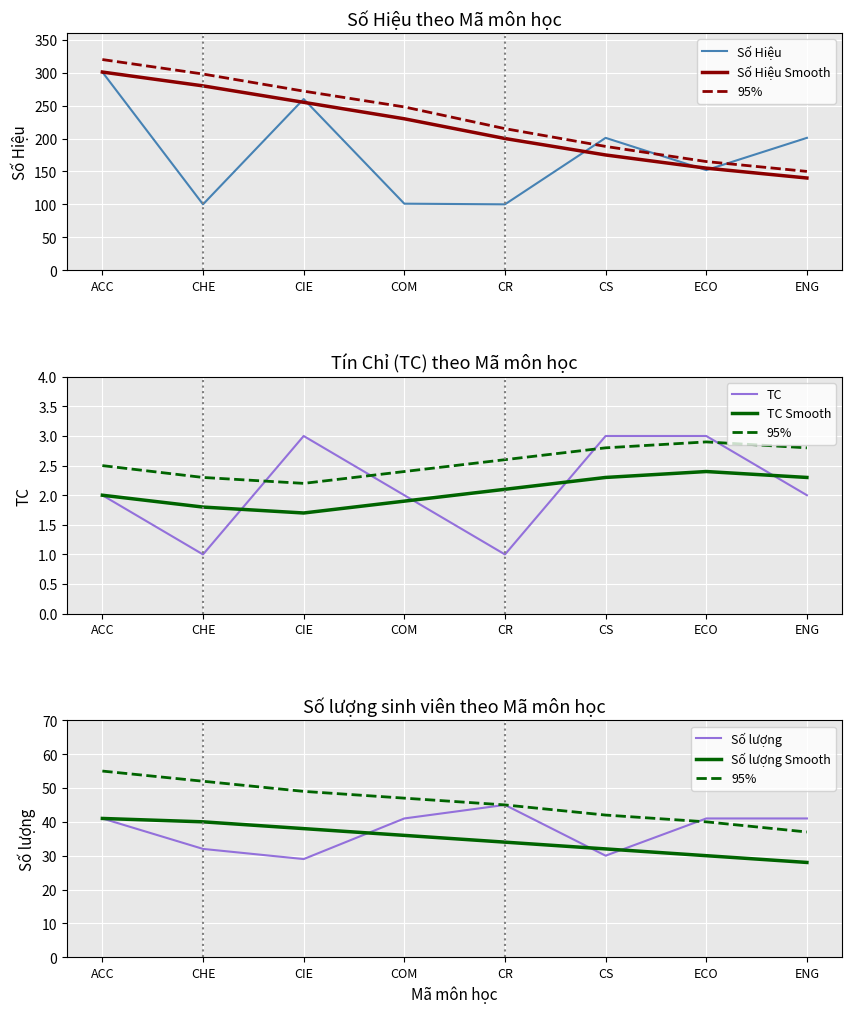

What position from the right is ACC?

8